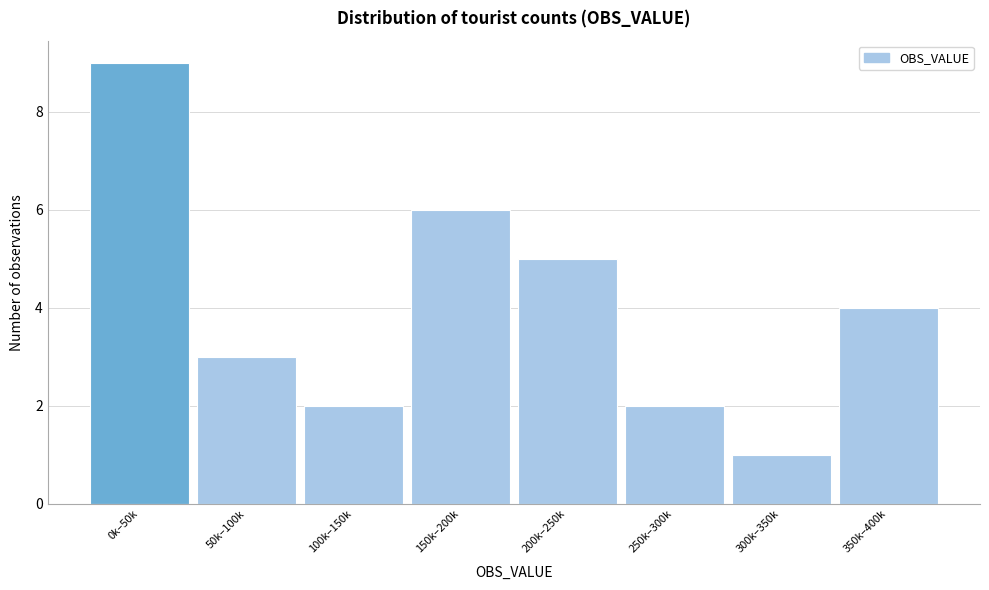

Reading left to right, list all the values displayed in this chart.

9	3	2	6	5	2	1	4